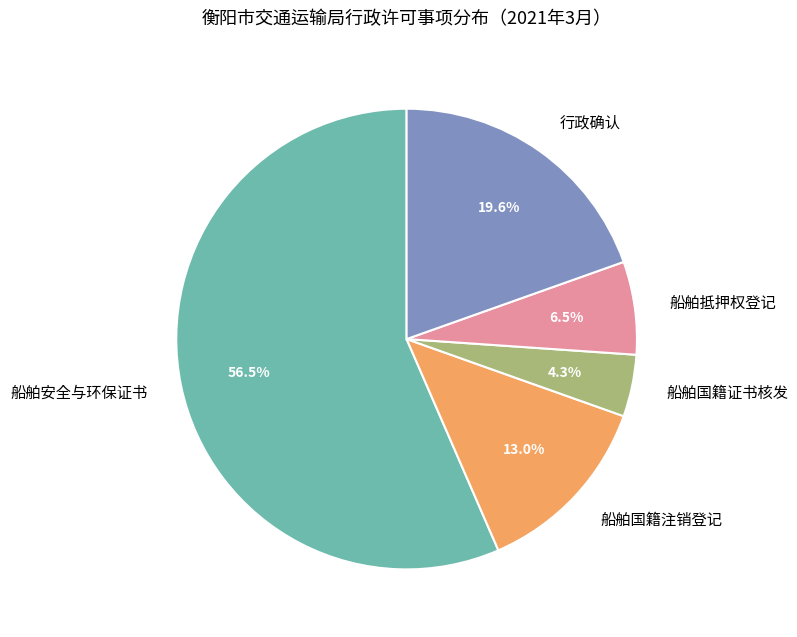

What is the smallest slice in the pie chart?

船舶国籍证书核发